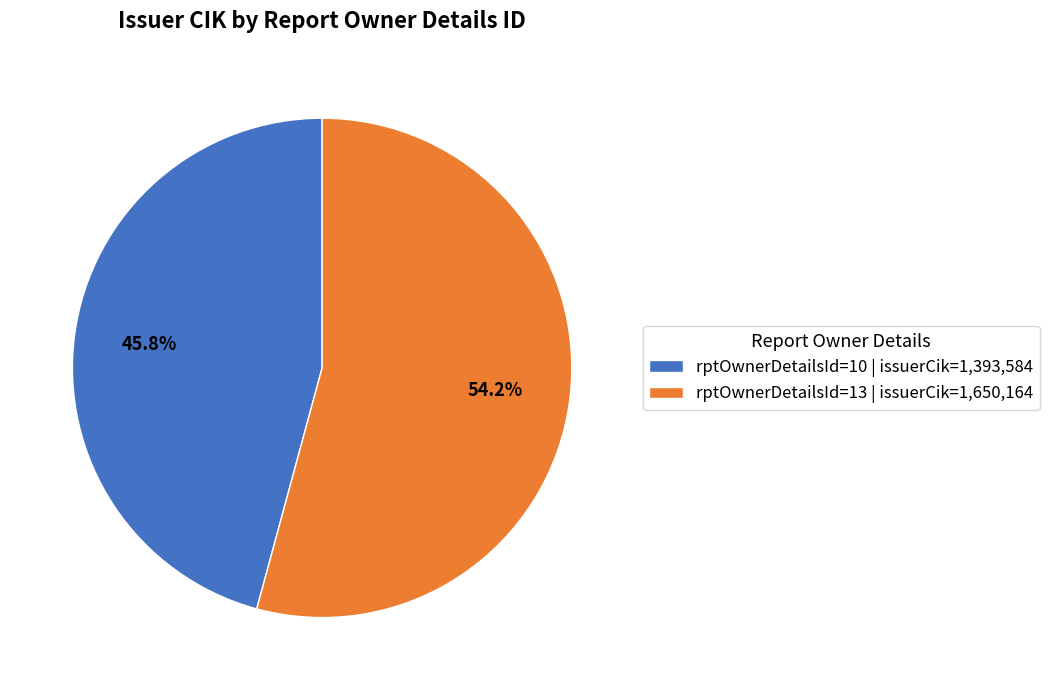

Which category has the biggest portion of the pie?

rptOwnerDetailsId=13 | issuerCik=1,650,164